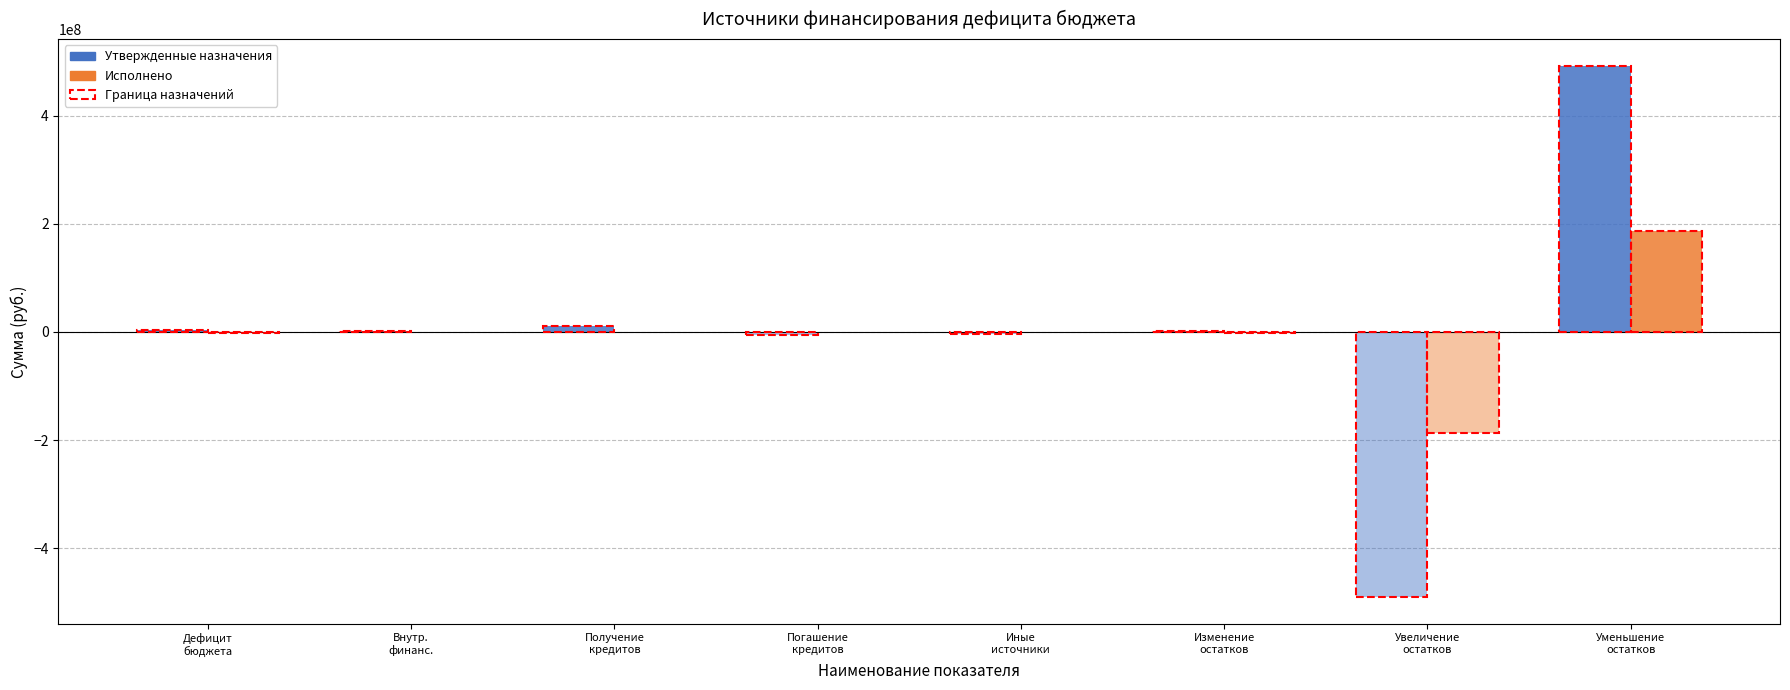

List the series in order of their overall mean, lowest first.

Исполнено, Утвержденные назначения